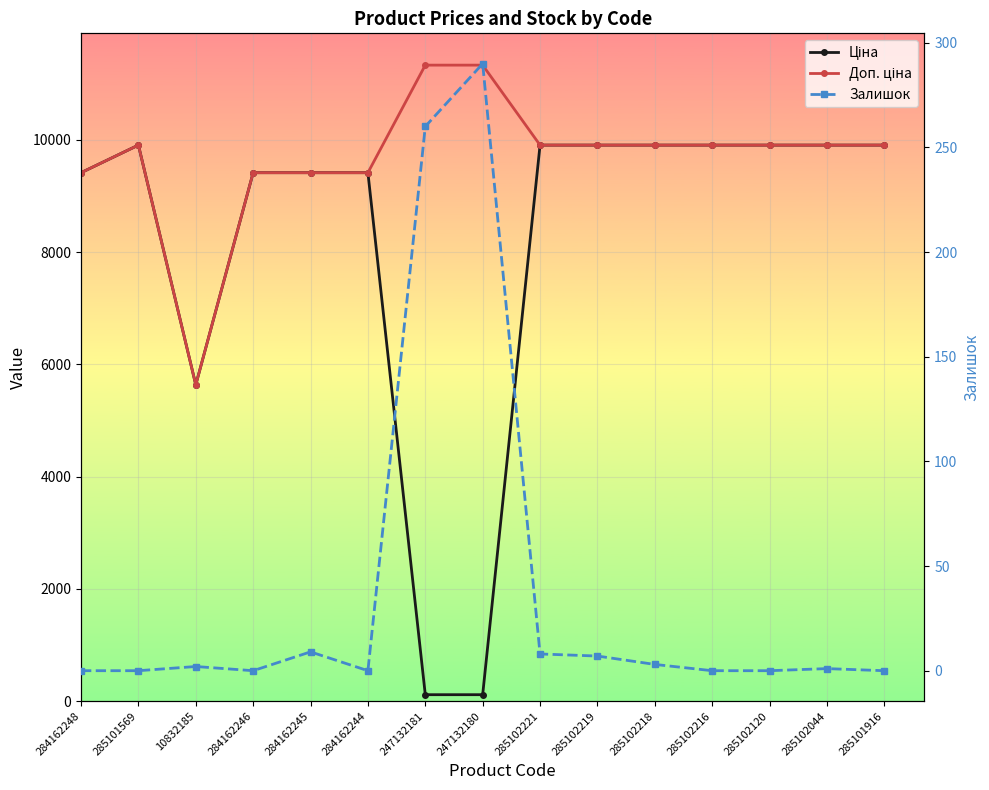

Reading left to right, transcribe all the data shown in this chart.

Ціна: 284162248=9416.9	285101569=9908.5	10832185=5636.0	284162246=9416.9	284162245=9416.9	284162244=9416.9	247132181=113.3	247132180=113.3	285102221=9908.5	285102219=9908.5	285102218=9908.5	285102216=9908.5	285102120=9908.5	285102044=9908.5	285101916=9908.5
Доп. ціна: 284162248=9416.9	285101569=9908.5	10832185=5636.0	284162246=9416.9	284162245=9416.9	284162244=9416.9	247132181=11334.0	247132180=11334.0	285102221=9908.5	285102219=9908.5	285102218=9908.5	285102216=9908.5	285102120=9908.5	285102044=9908.5	285101916=9908.5
Залишок: 284162248=0.0	285101569=0.0	10832185=2.0	284162246=0.0	284162245=9.0	284162244=0.0	247132181=260.0	247132180=290.0	285102221=8.0	285102219=7.0	285102218=3.0	285102216=0.0	285102120=0.0	285102044=1.0	285101916=0.0